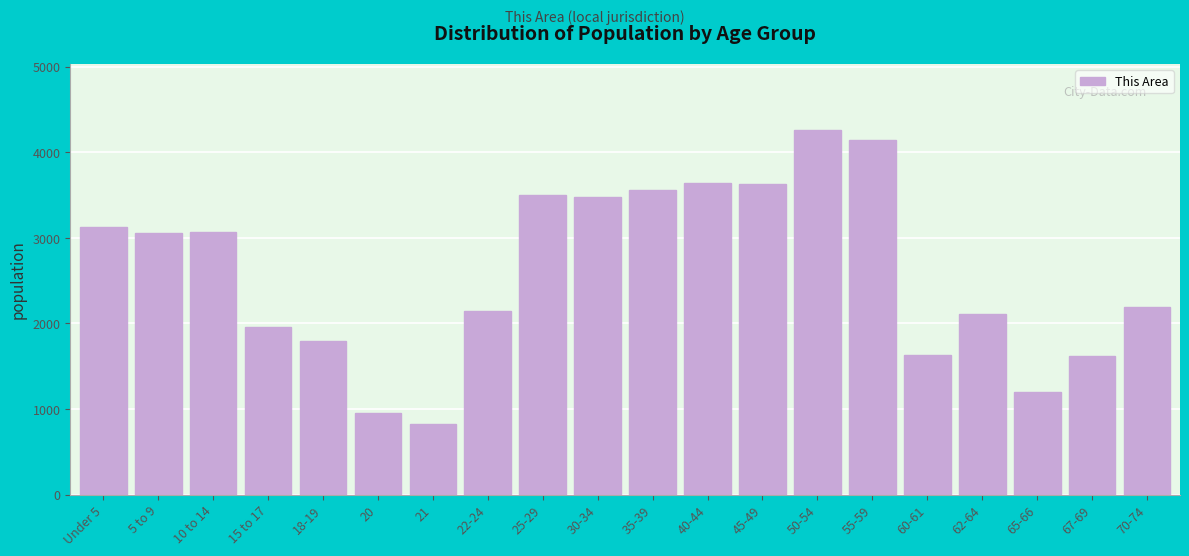

Is it true that the value at 55-59 is 4139?

True